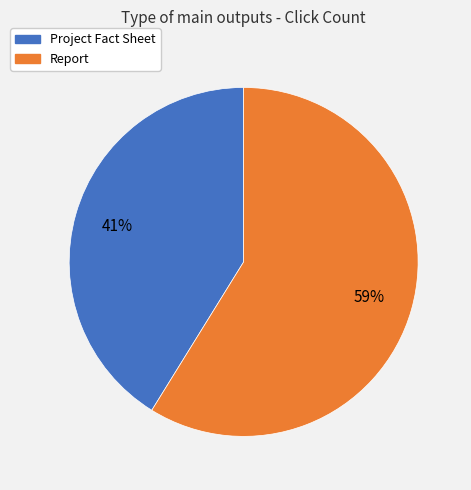

How many segments does this pie chart have?

2